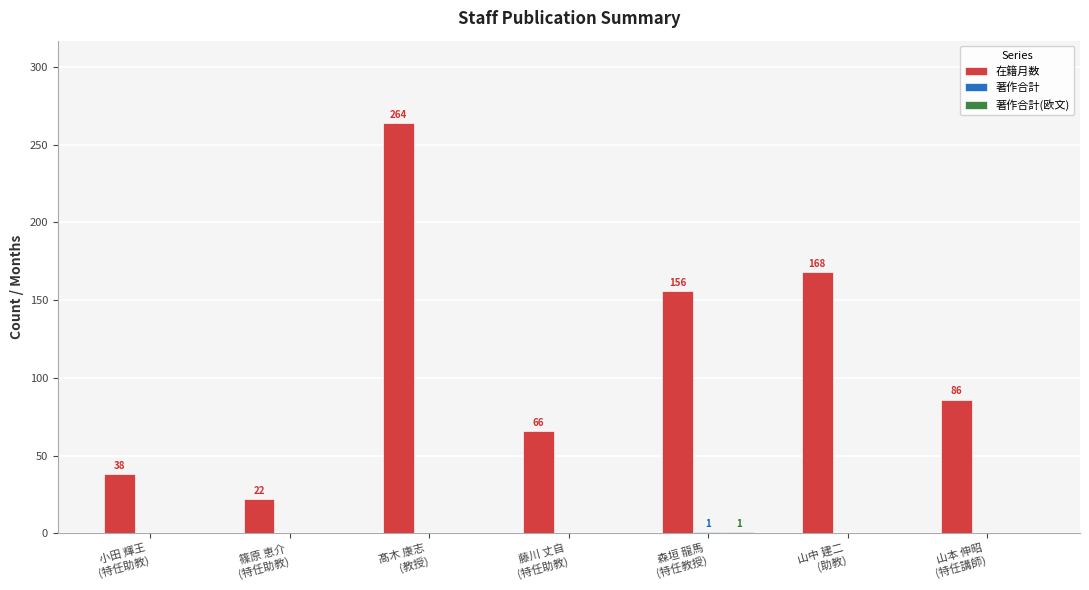

What is the greatest value displayed?

264